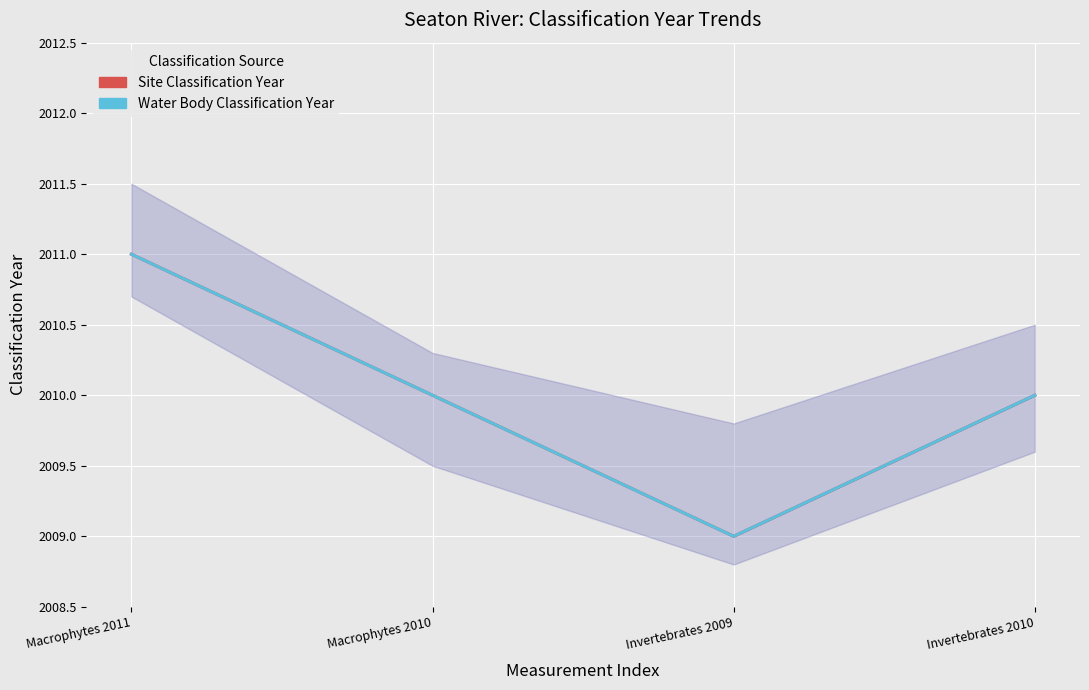

The Site Classification Year series shows 3436 at Macrophytes 2011. True or false?

False